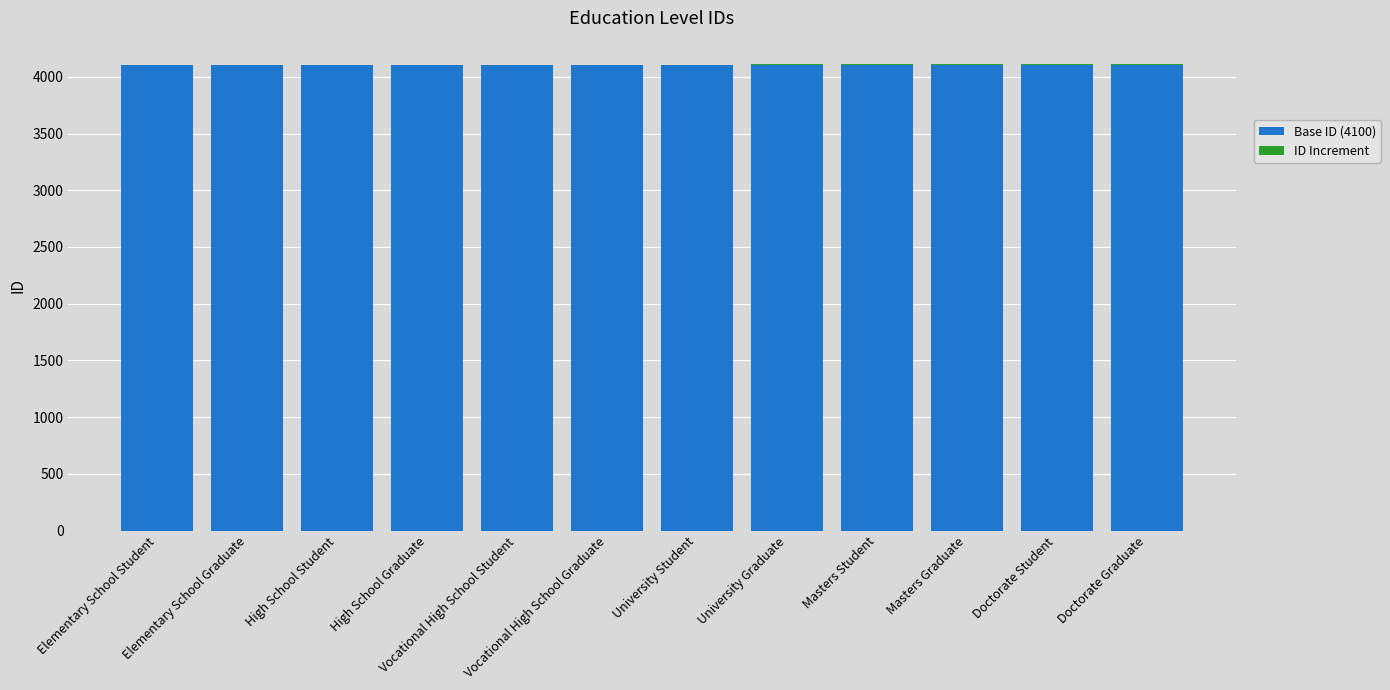

Are the bars horizontal?

No